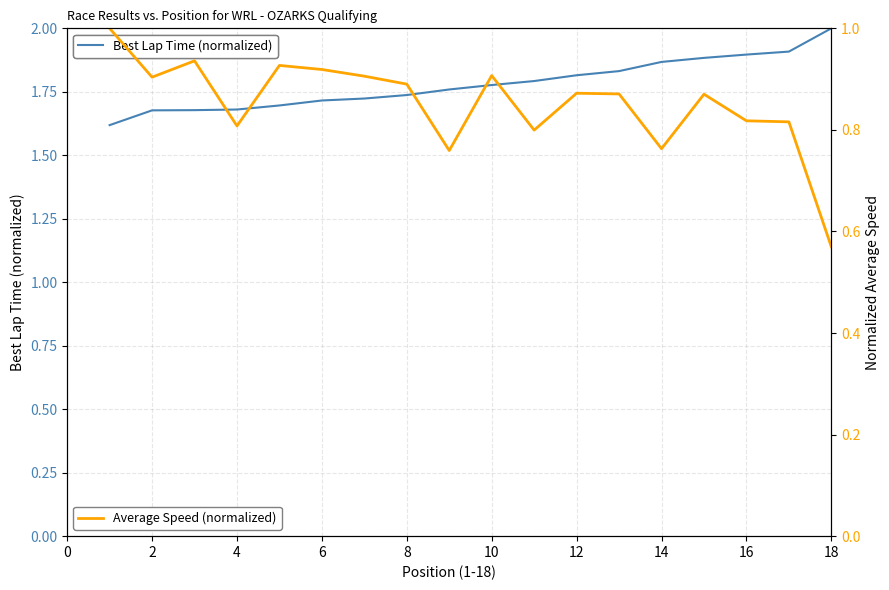

What are all the series names shown in the legend?

Best Lap Time (normalized), Average Speed (normalized)